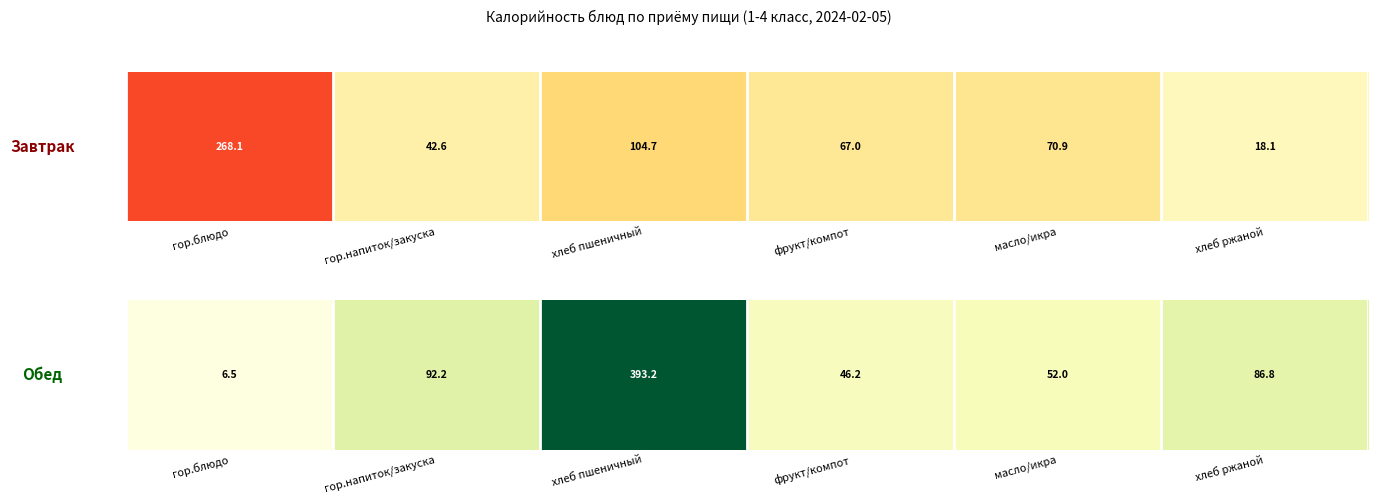

Where is the data nearest to the value 199?

гор.напиток/закуска